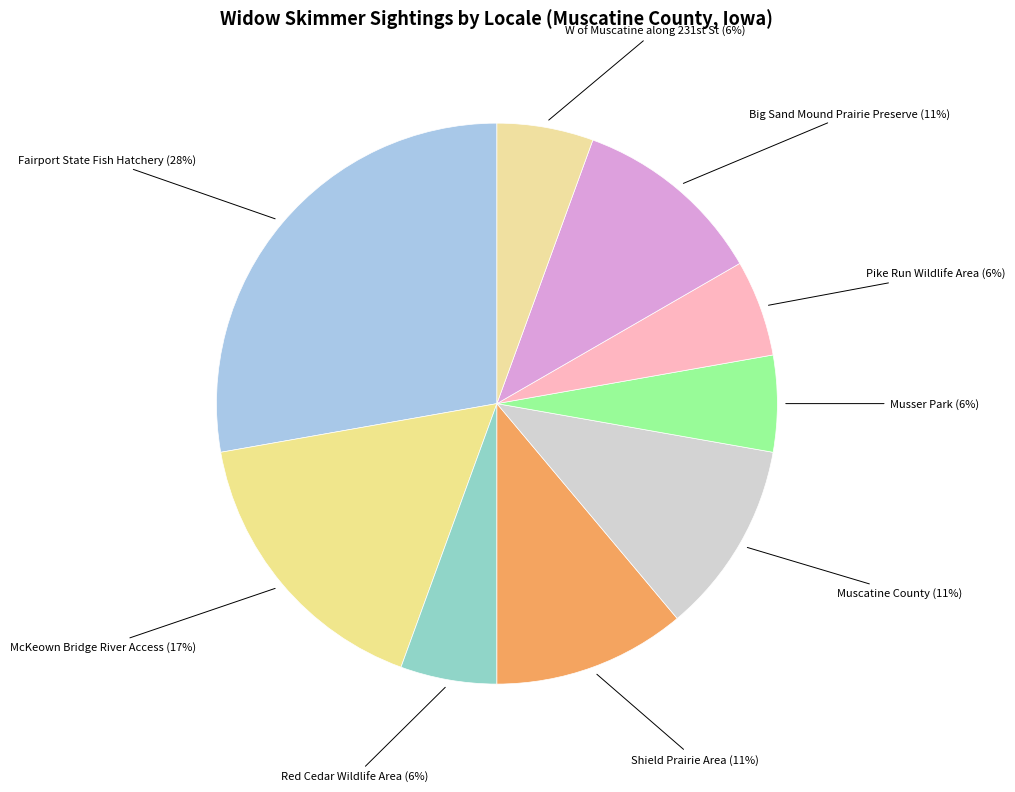

True or false: Shield Prairie Area accounts for 11% of the total.

True